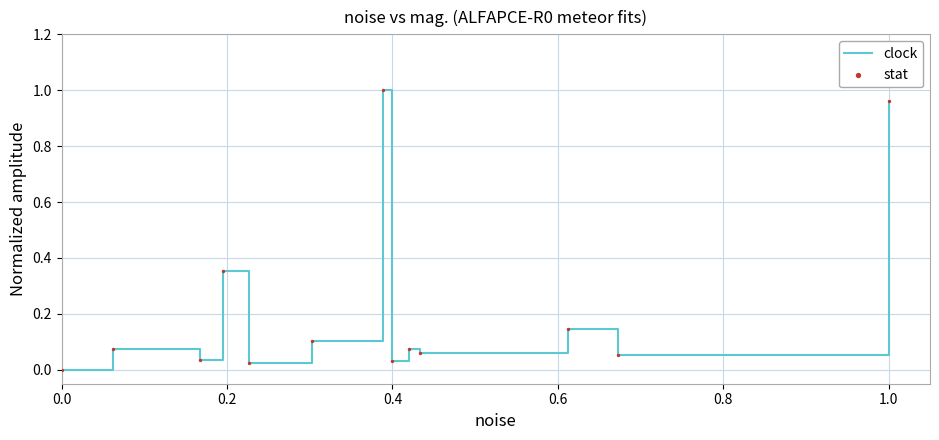

How many lines are shown in the chart?

1